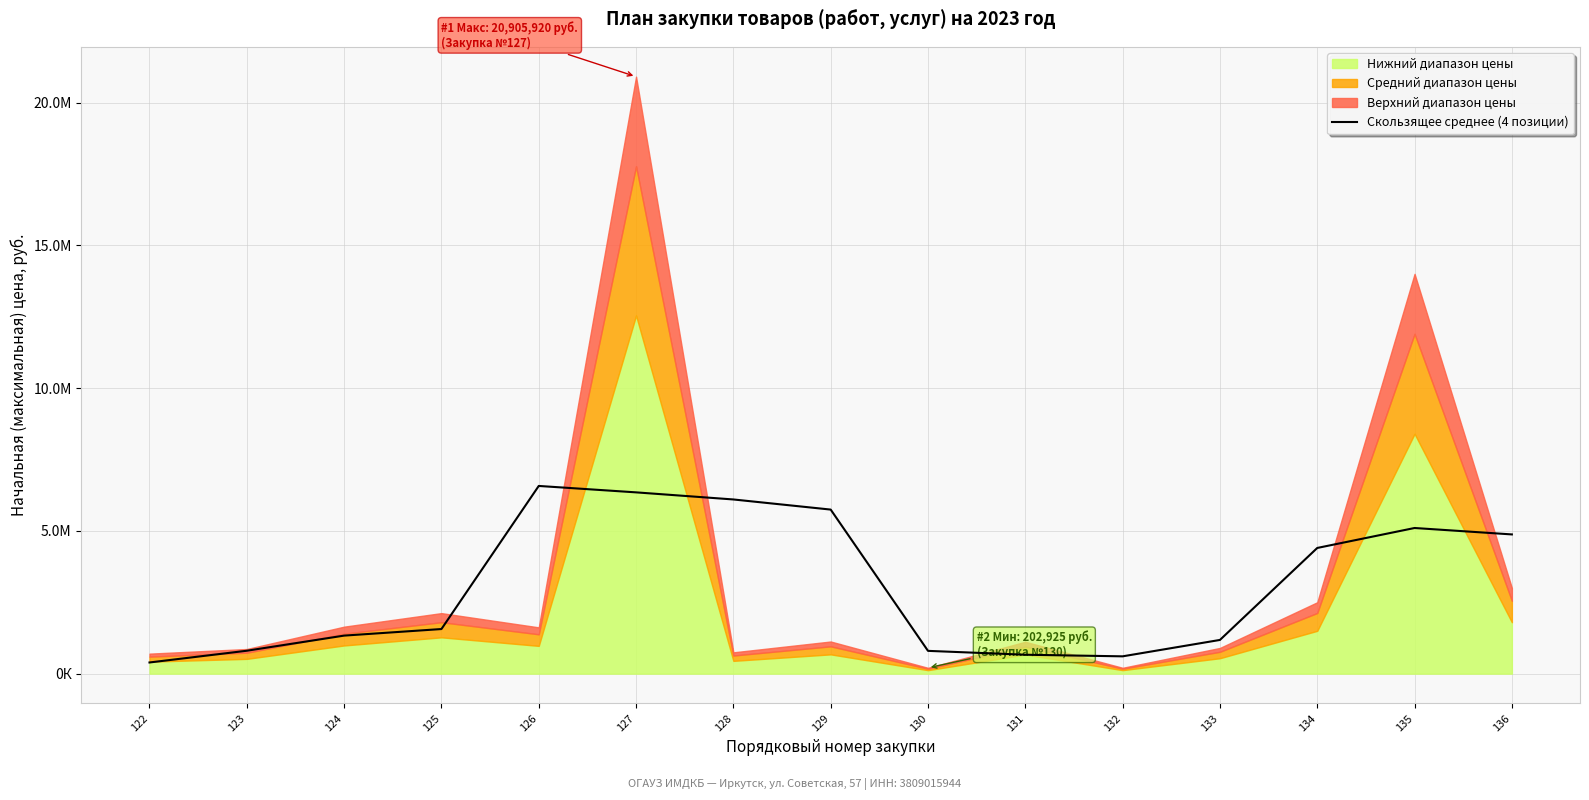

How many data points does each series have?

15